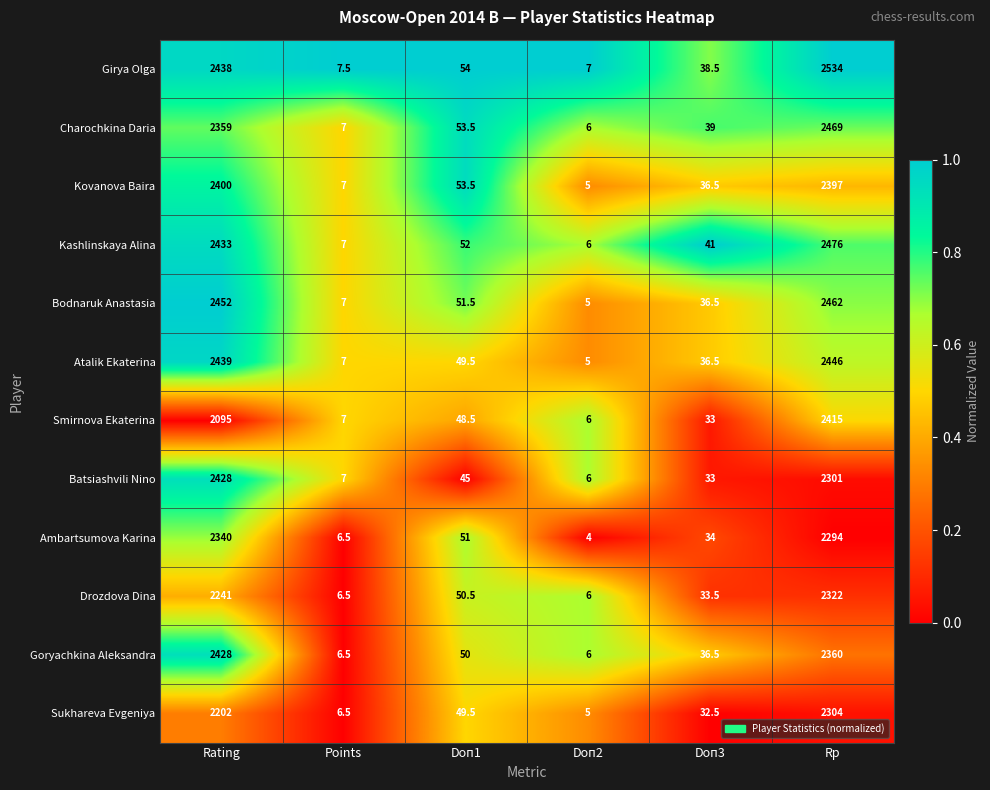

Rank the categories by Sukhareva Evgeniya value from lowest to highest.

Doп2, Points, Doп3, Doп1, Rating, Rp